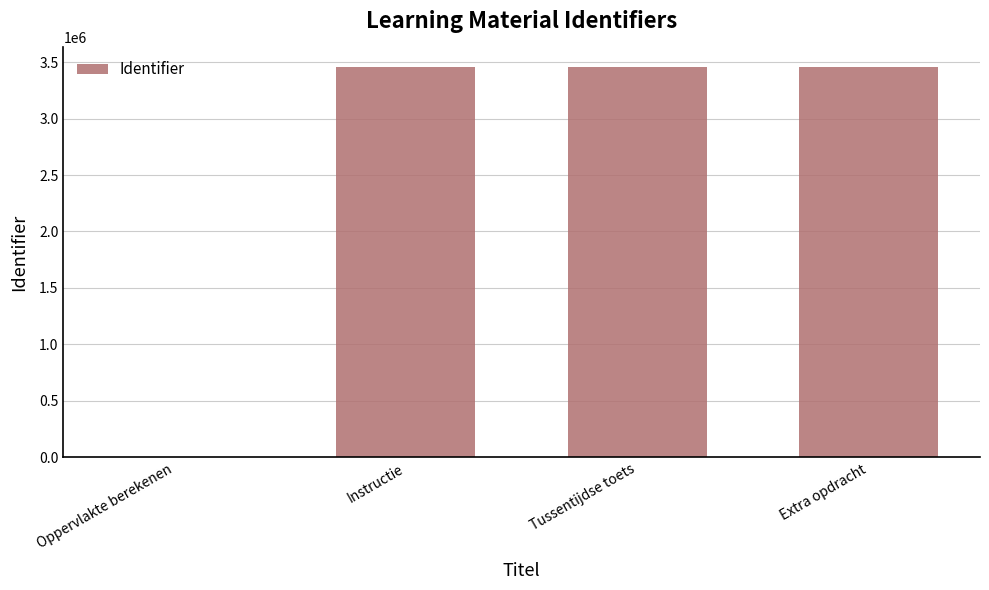

What is the sum of the values at Tussentijdse toets and Instructie?

6910085